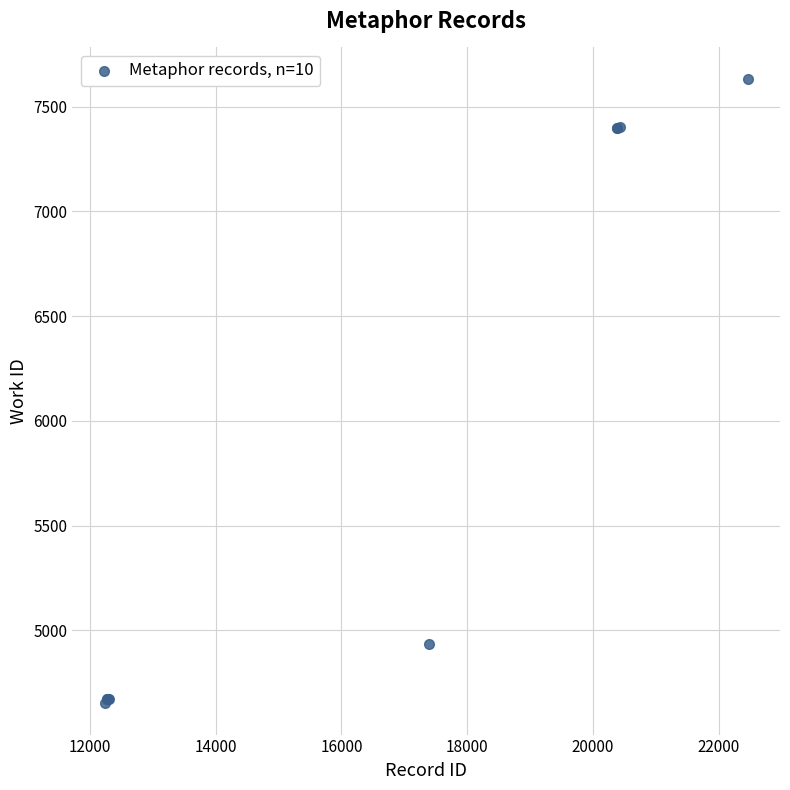

What Y value in the scatter plot is closest to 6143?

4933